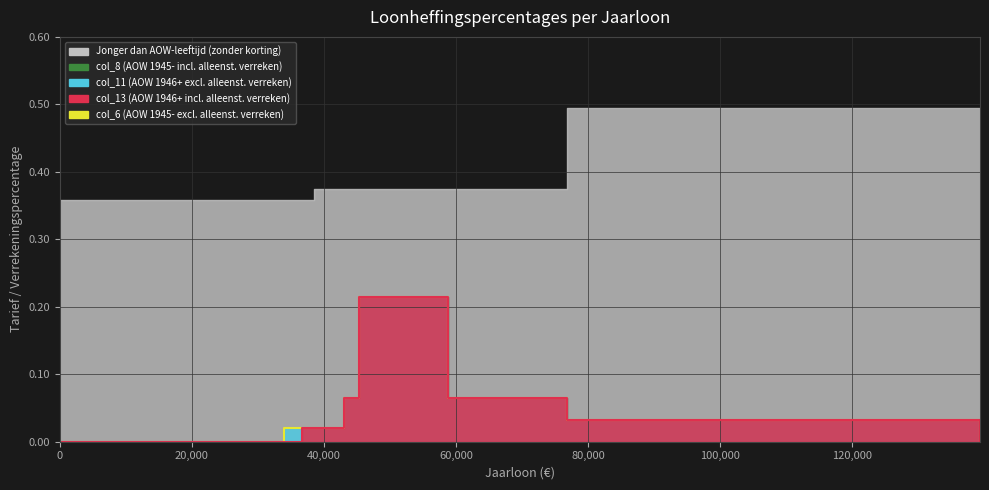

What position from the right is 20,000?

13